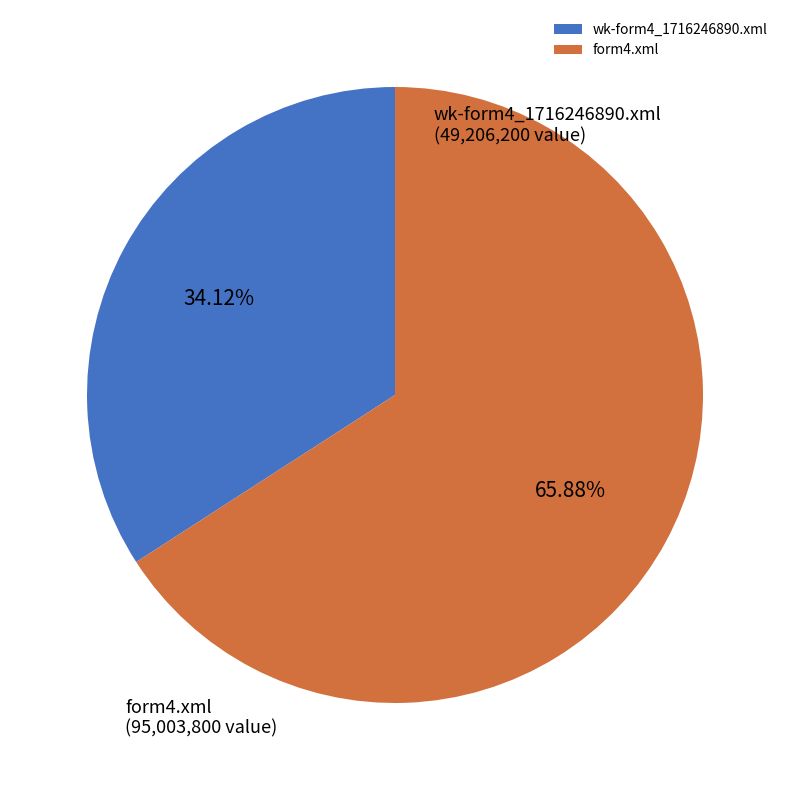

How many segments does this pie chart have?

2